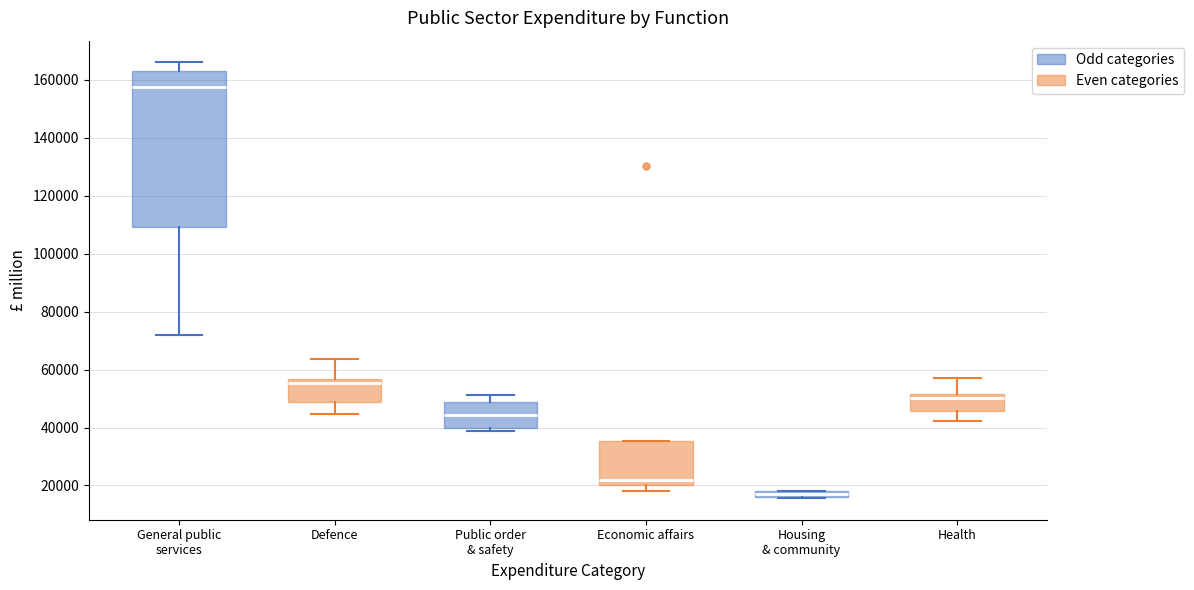

Where is the lower edge of the box for Public order & safety on the y-axis? The values are not printed on the chart, so give them approximately, as read against the axis.

40000